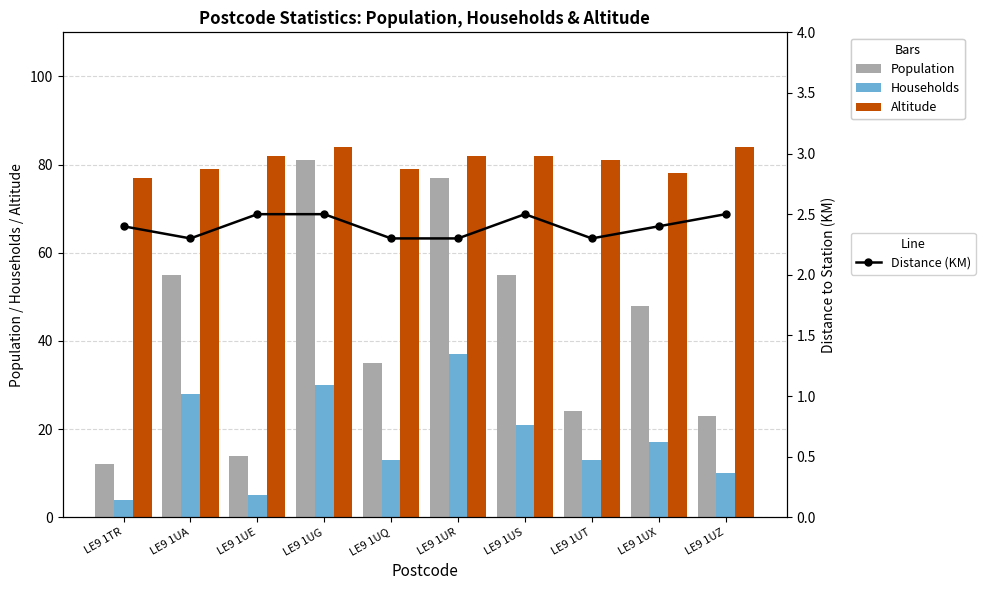

How many values in the Population series are below 48?

5